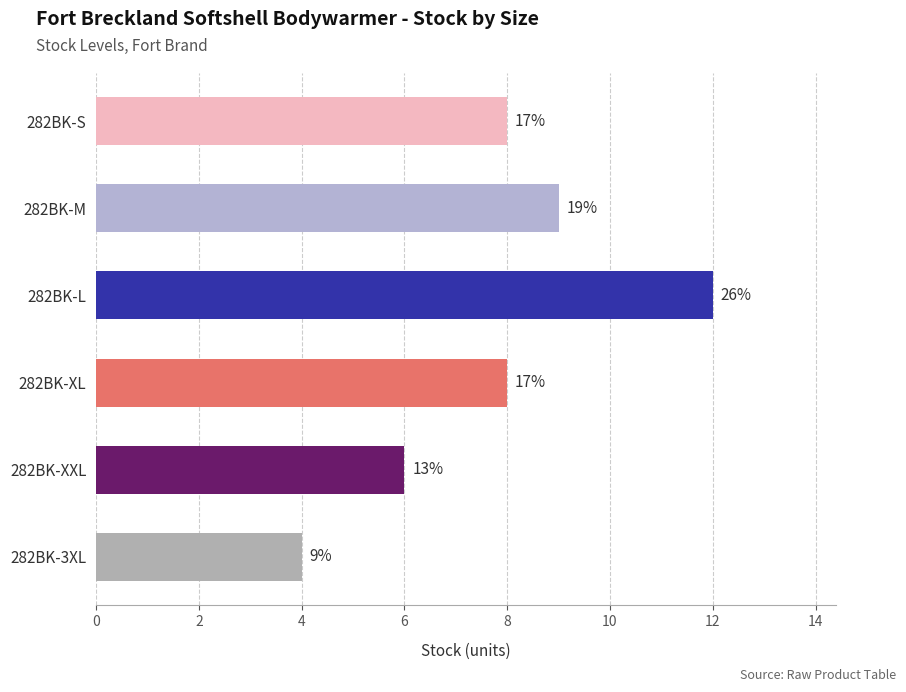

Does the chart contain any negative values?

No